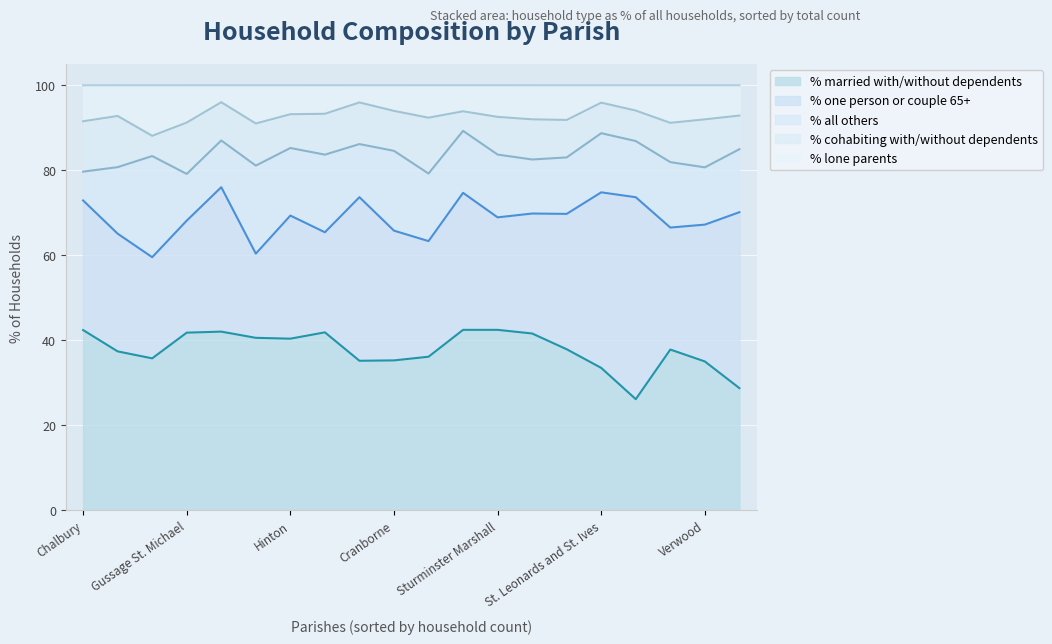

The % married with/without dependents series shows 35.7 at Edmondsham. True or false?

True